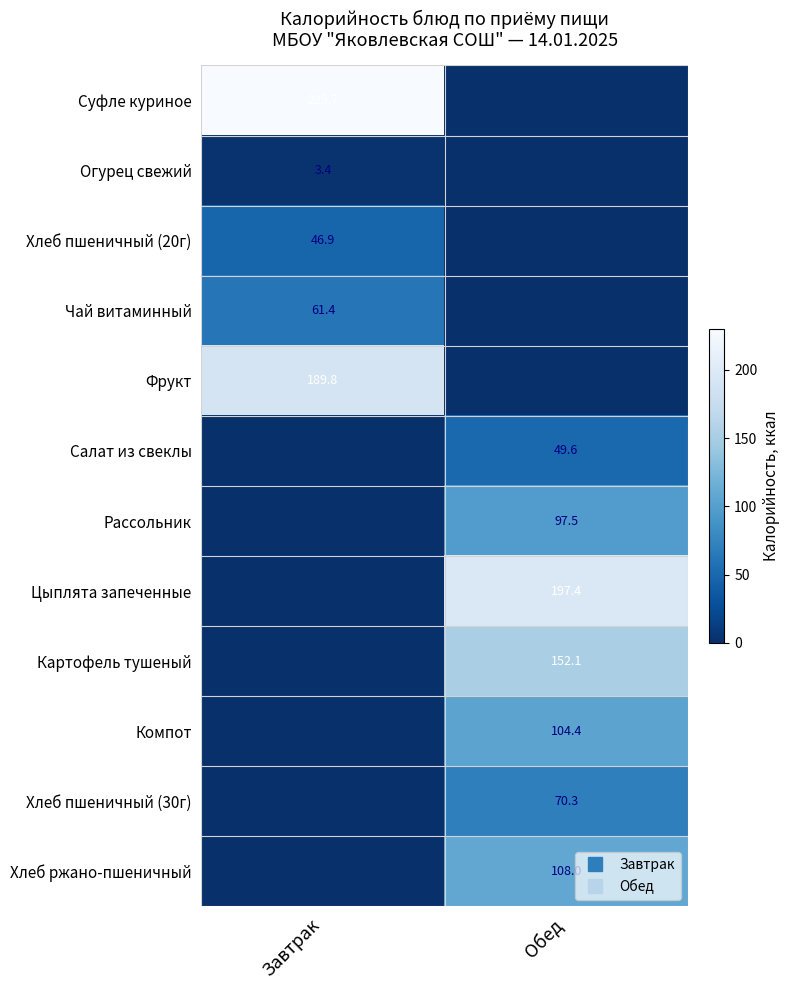

What is the difference between the Цыплята запеченные values at Обед and Завтрак?

197.4